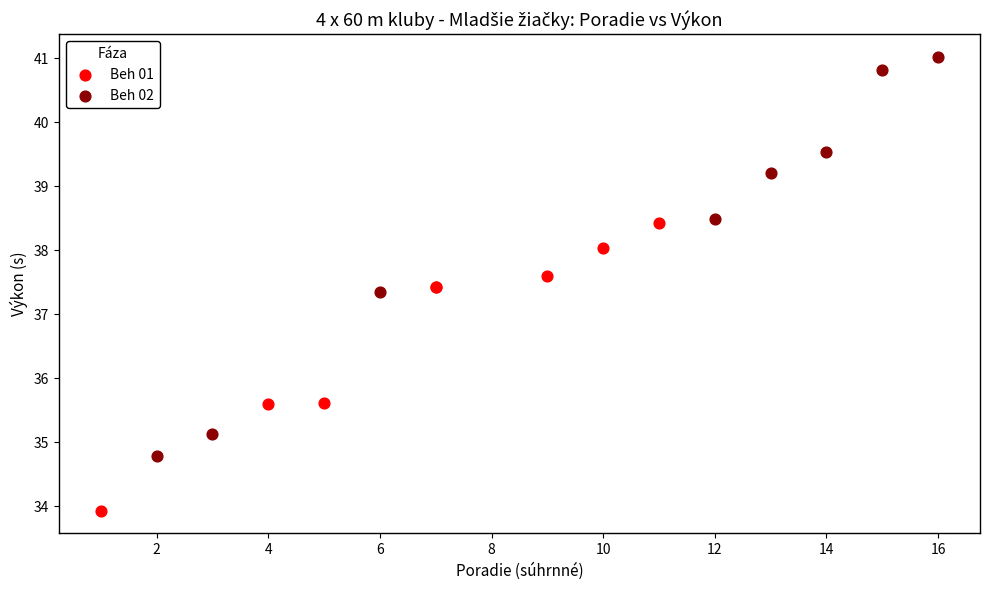

Which series reaches the maximum Y coordinate?

Beh 02